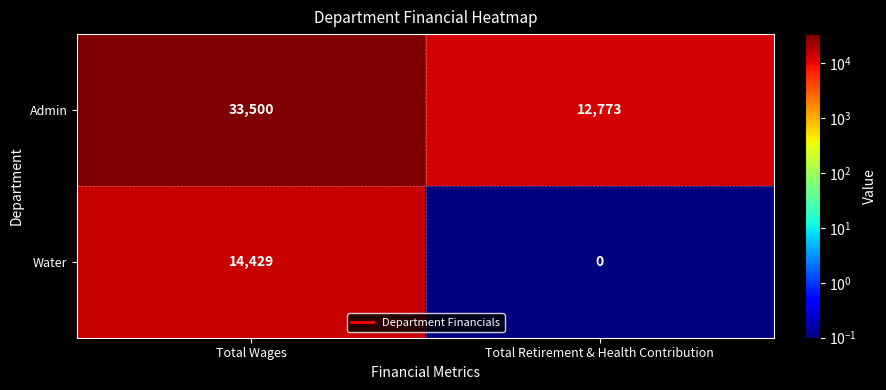

The value of Admin at Total Retirement & Health Contribution is 4039. True or false?

False